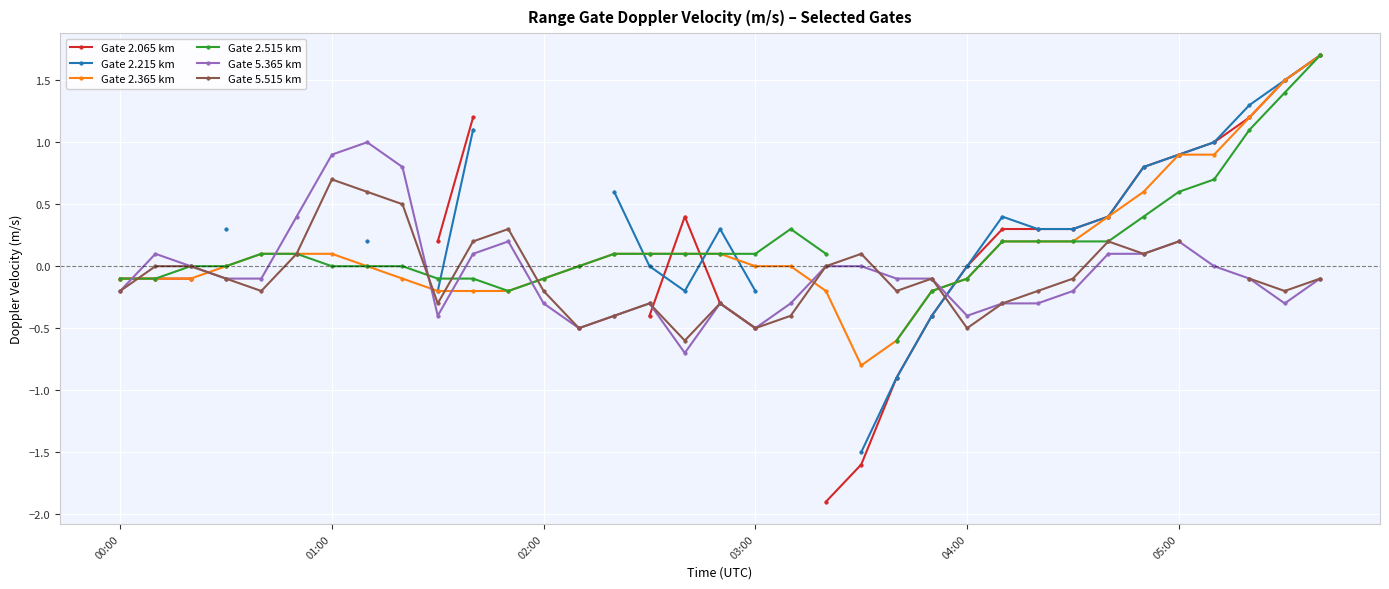

Is this an area chart (filled region under the line)?

No